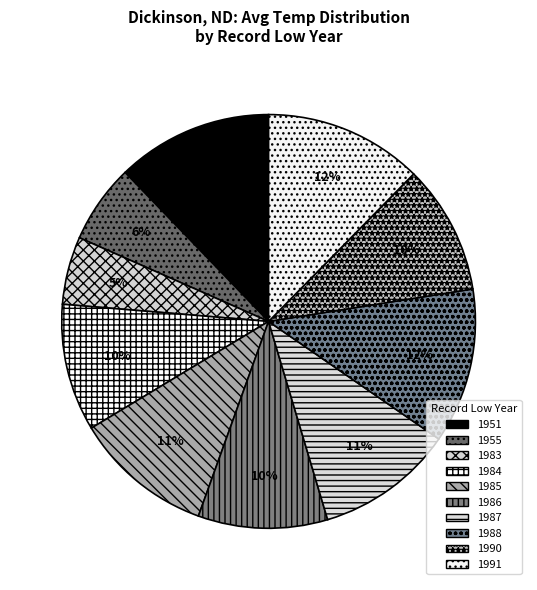

What percentage is the 1983 slice, to the nearest percent?

5%